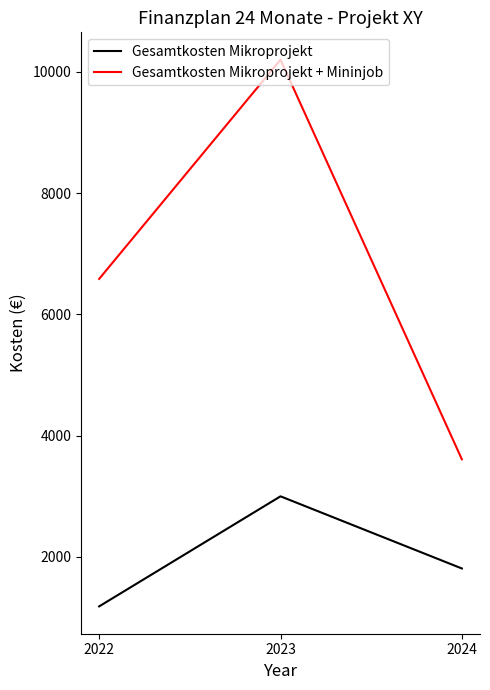

The value of Gesamtkosten Mikroprojekt + Mininjob at 2023 is 10200. True or false?

True